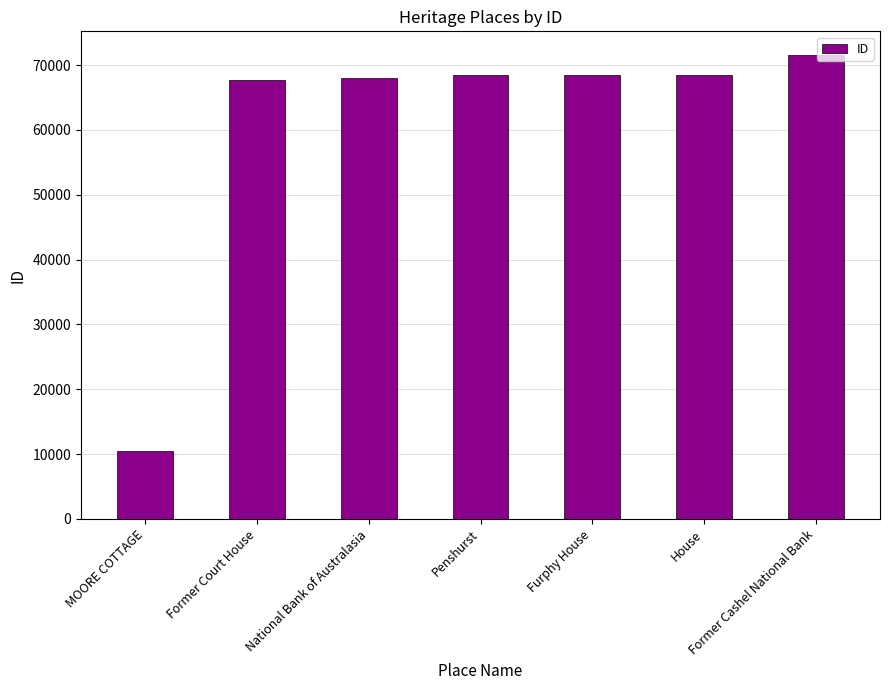

Between MOORE COTTAGE and Former Cashel National Bank, which is larger?

Former Cashel National Bank